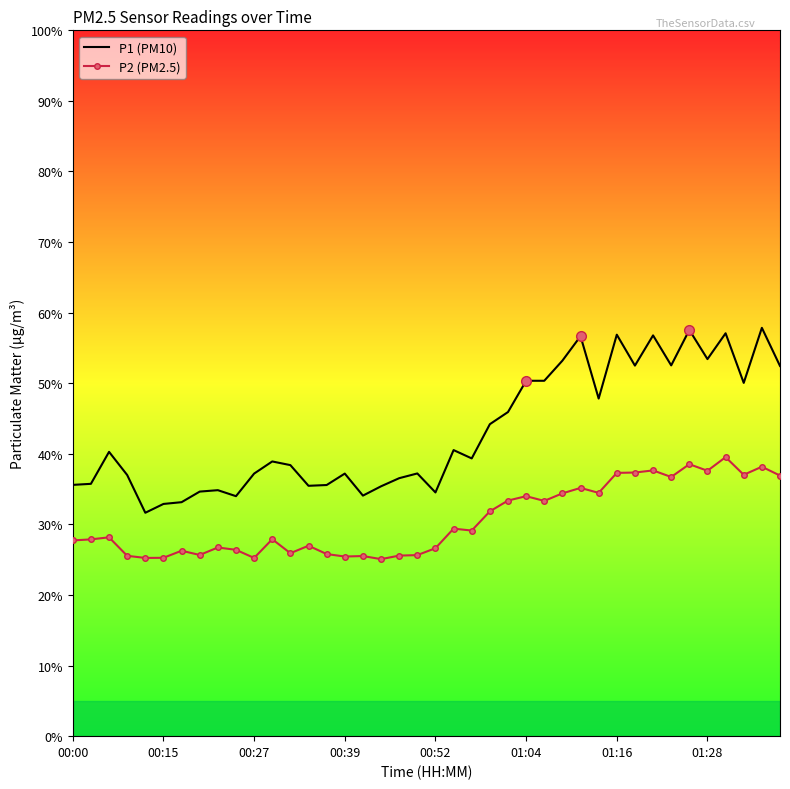

Which series has the largest total across all categories?

P1 (PM10)